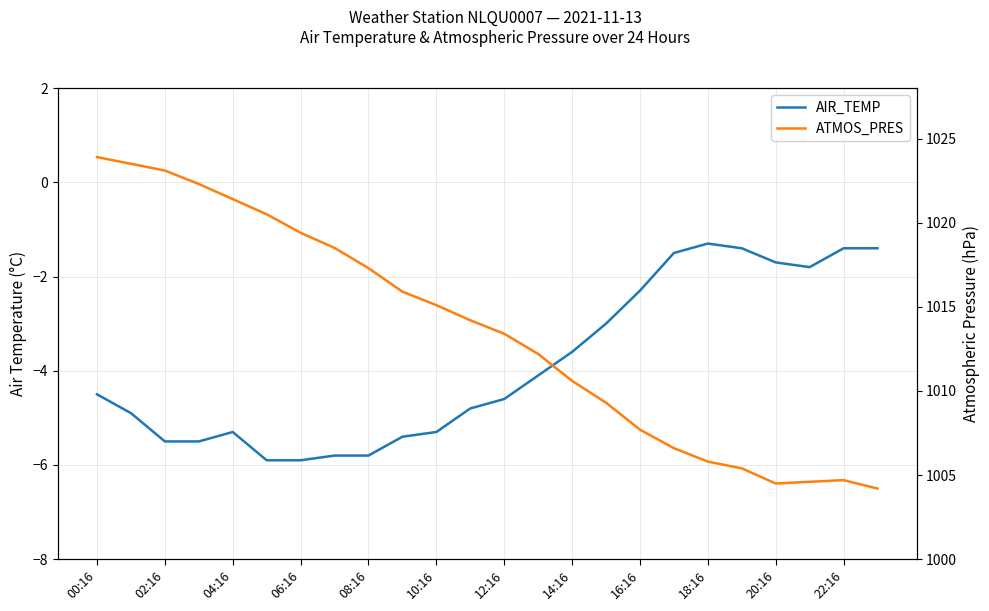

How many values in the ATMOS_PRES series are below 1014?

12